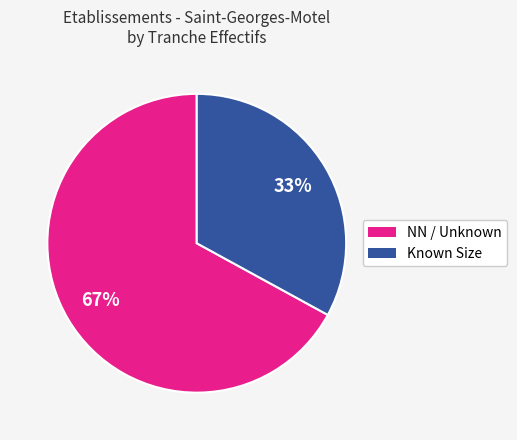

Count the number of slices in the pie.

2